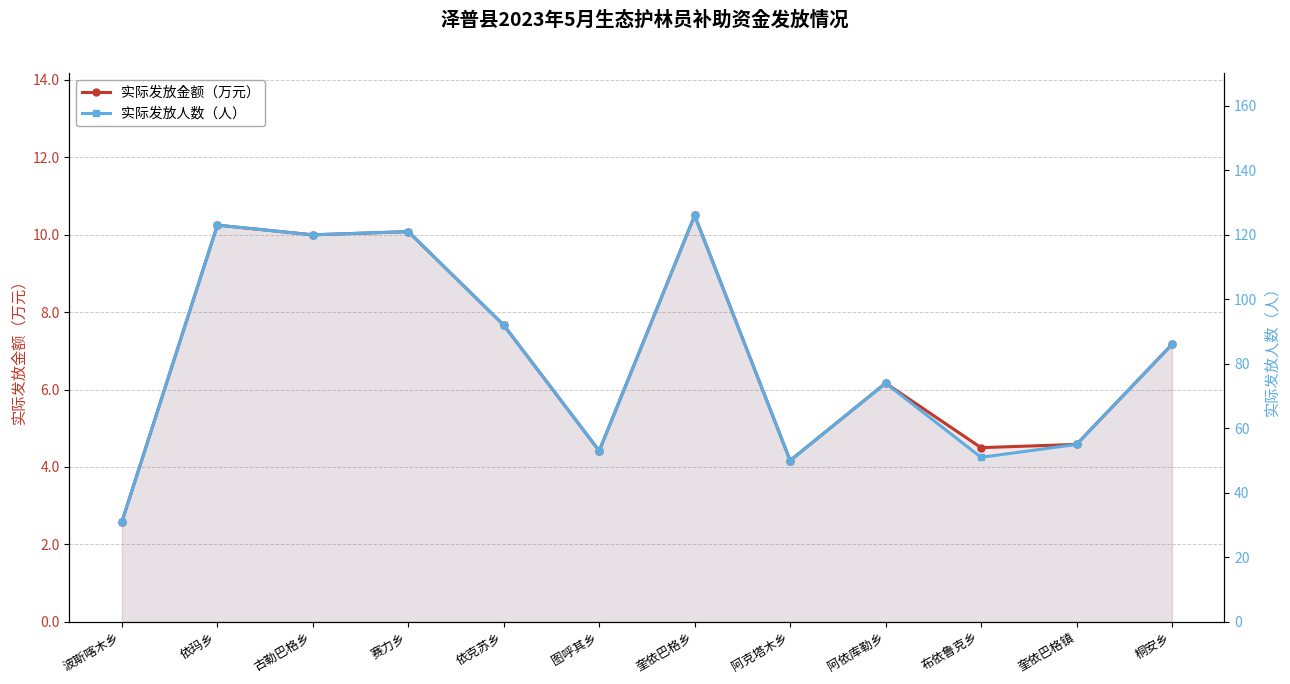

The 实际发放人数（人） series shows 50.0 at 阿克塔木乡. True or false?

True